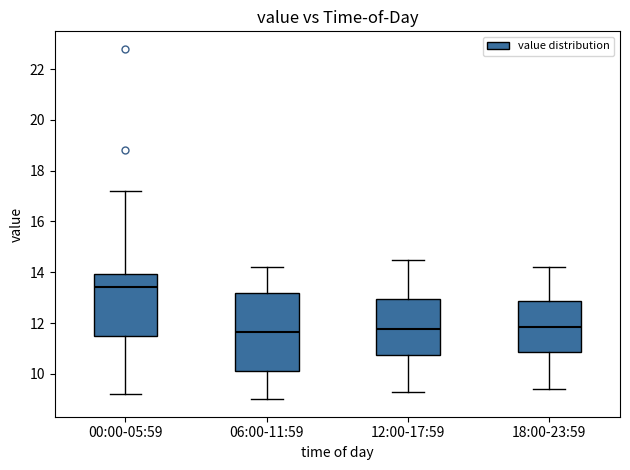

Reading left to right, transcribe this box plot: for each box, give where its median line is, the range the box spans, and where its two whiskers end, as read against the y-axis. The values are not printed on the chart, so give them approximately, as read against the axis.

00:00-05:59: median 13.4, box 11.6 to 14.0, whiskers 9.2 to 17.2
06:00-11:59: median 11.6, box 10.2 to 13.2, whiskers 9.0 to 14.2
12:00-17:59: median 11.8, box 10.8 to 13.0, whiskers 9.4 to 14.6
18:00-23:59: median 11.8, box 10.8 to 12.8, whiskers 9.4 to 14.2